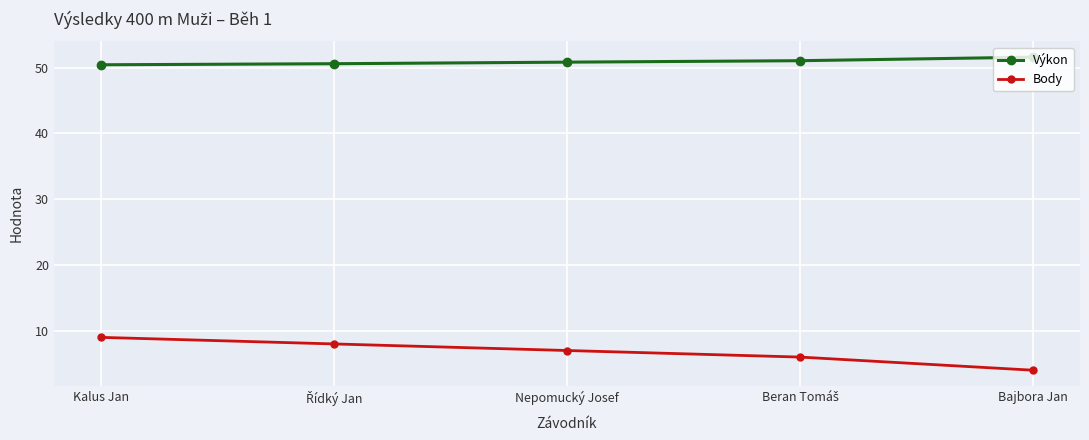

What is the average value of the Výkon series?

50.9